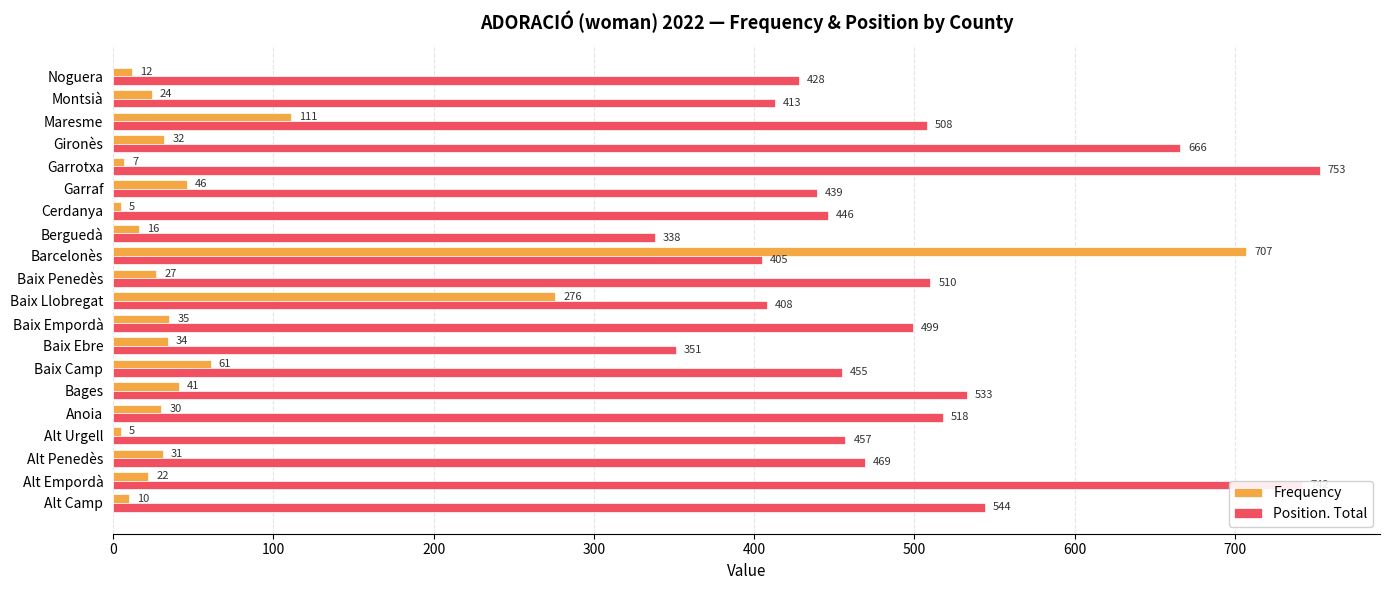

What is the total value across all series at Alt Camp?

554